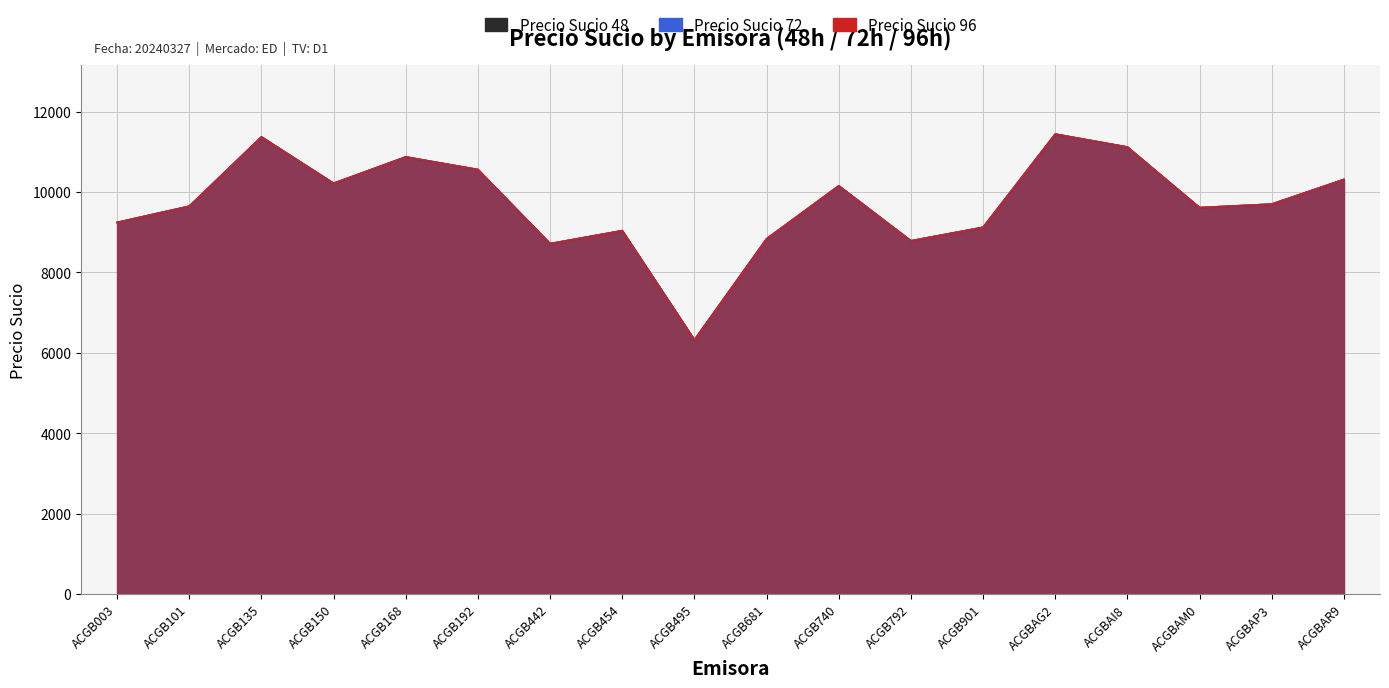

Count the number of data series in this chart.

3